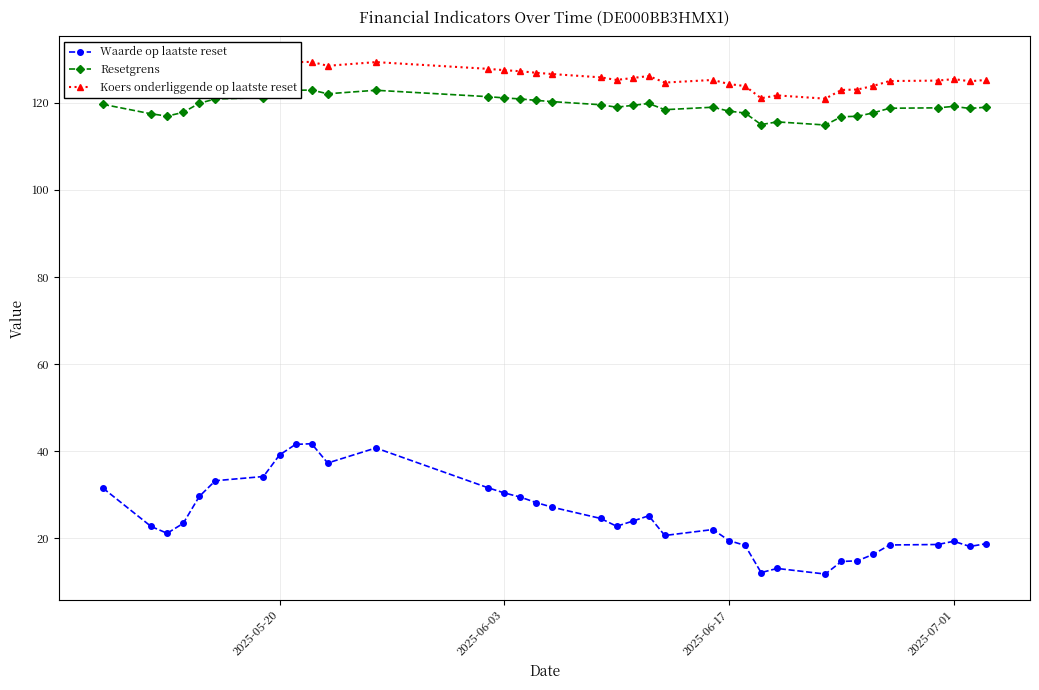

In Resetgrens, how many points are higher than both neighbors (excluding endpoints)?

6